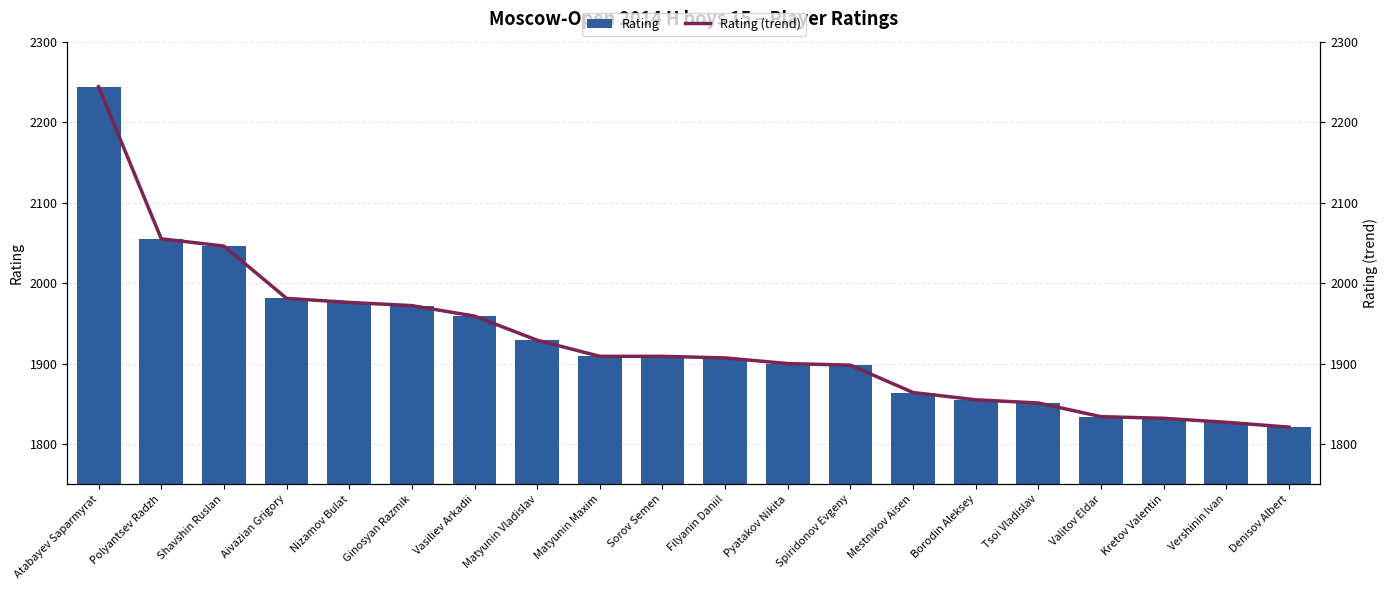

Is it true that Rating equals 2822 at Filyanin Daniil?

False